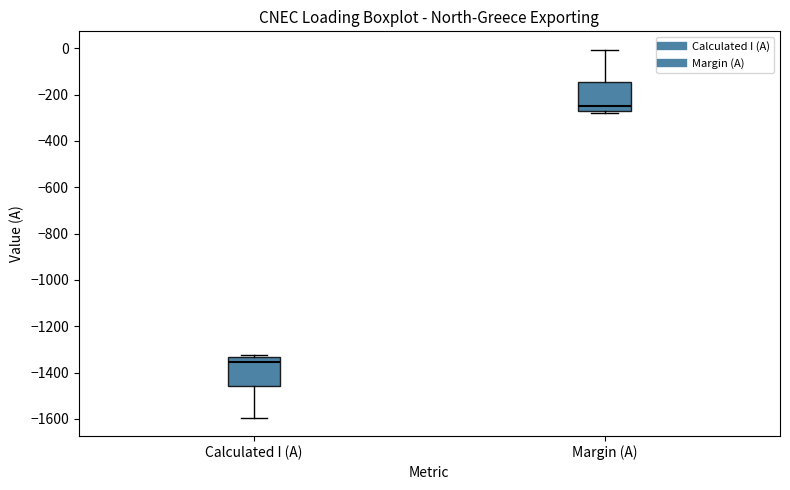

Reading left to right, transcribe this box plot: for each box, give where its median line is, the range the box spans, and where its two whiskers end, as read against the y-axis. The values are not printed on the chart, so give them approximately, as read against the axis.

Calculated I (A): median -1360, box -1460 to -1340, whiskers -1600 to -1320
Margin (A): median -240, box -260 to -140, whiskers -280 to 0